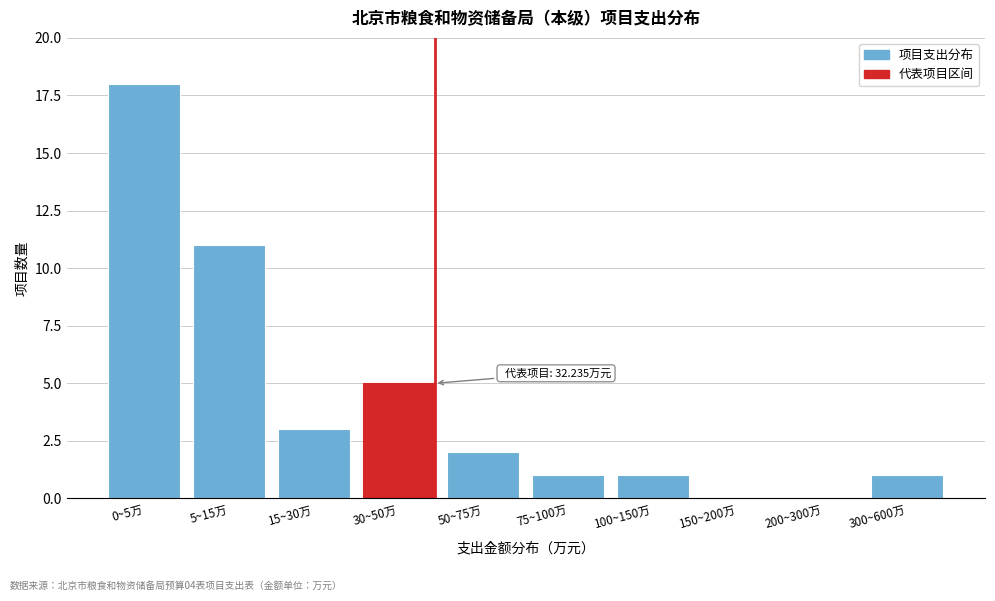

Reading left to right, list all the values displayed in this chart.

0~5万=18	5~15万=11	15~30万=3	30~50万=5	50~75万=2	75~100万=1	100~150万=1	150~200万=0	200~300万=0	300~600万=1